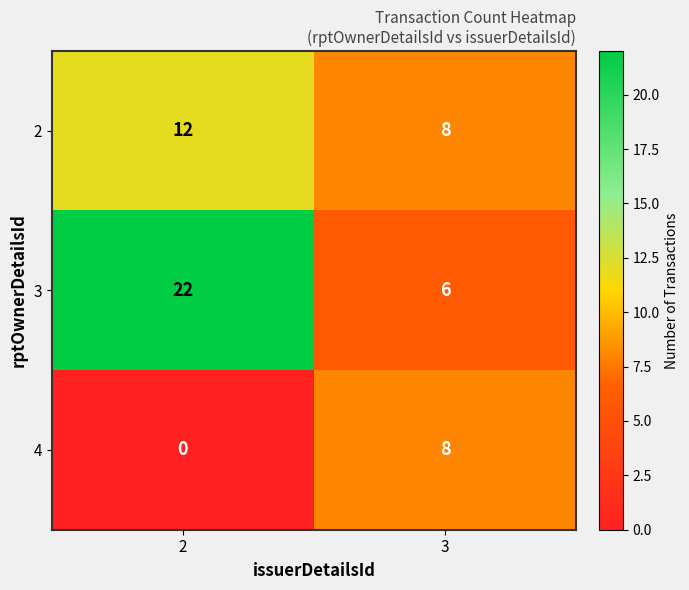

What is the average value of the 3 series?

14